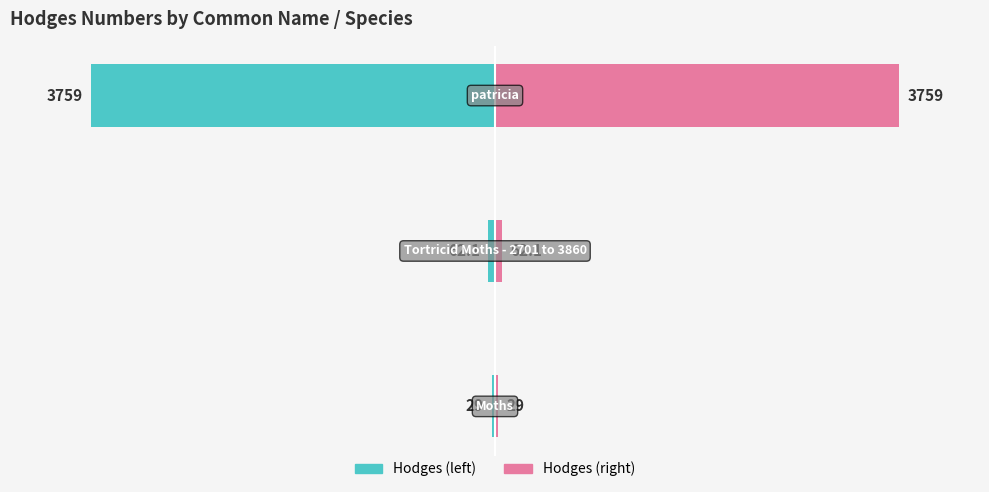

List the series in order of their peak value, highest first.

Hodges (pink), Hodges (teal)